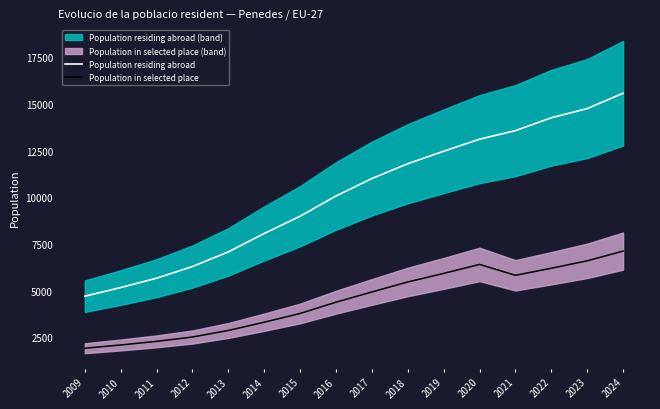

True or false: Population in selected place and Population residing abroad intersect in this chart.

False